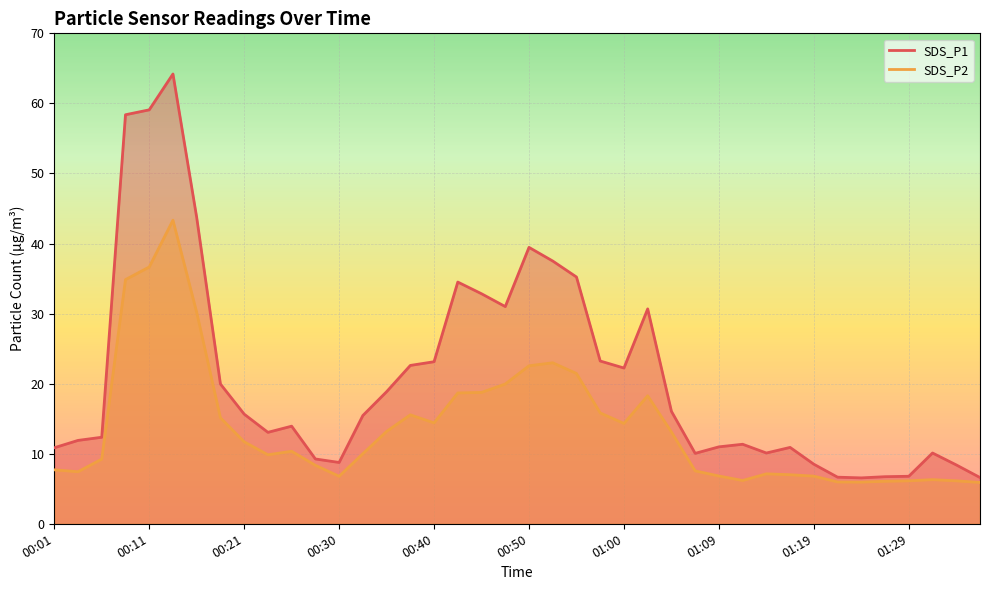

Reading left to right, extract all data points from this chart.

SDS_P1: 00:01=10.8	00:04=11.9	00:06=12.3	00:09=58.4	00:11=59.1	00:13=64.2	00:16=43.7	00:18=19.9	00:21=15.7	00:23=13.1	00:26=13.9	00:28=9.2	00:30=8.8	00:33=15.4	00:35=18.9	00:38=22.6	00:40=23.1	00:43=34.5	00:45=32.8	00:47=31.0	00:50=39.5	00:52=37.5	00:55=35.2	00:57=23.2	01:00=22.2	01:02=30.7	01:04=16.1	01:07=10.1	01:09=11.0	01:12=11.3	01:14=10.1	01:17=10.9	01:19=8.5	01:22=6.7	01:24=6.5	01:27=6.7	01:29=6.8	01:31=10.1	01:34=8.4	01:36=6.6
SDS_P2: 00:01=7.7	00:04=7.4	00:06=9.2	00:09=34.9	00:11=36.6	00:13=43.3	00:16=30.2	00:18=15.1	00:21=11.7	00:23=9.8	00:26=10.3	00:28=8.3	00:30=6.8	00:33=10.0	00:35=13.2	00:38=15.6	00:40=14.4	00:43=18.7	00:45=18.8	00:47=19.9	00:50=22.6	00:52=23.0	00:55=21.4	00:57=15.8	01:00=14.3	01:02=18.3	01:04=13.1	01:07=7.5	01:09=6.8	01:12=6.2	01:14=7.1	01:17=7.0	01:19=6.8	01:22=6.0	01:24=6.0	01:27=6.1	01:29=6.1	01:31=6.3	01:34=6.1	01:36=5.9